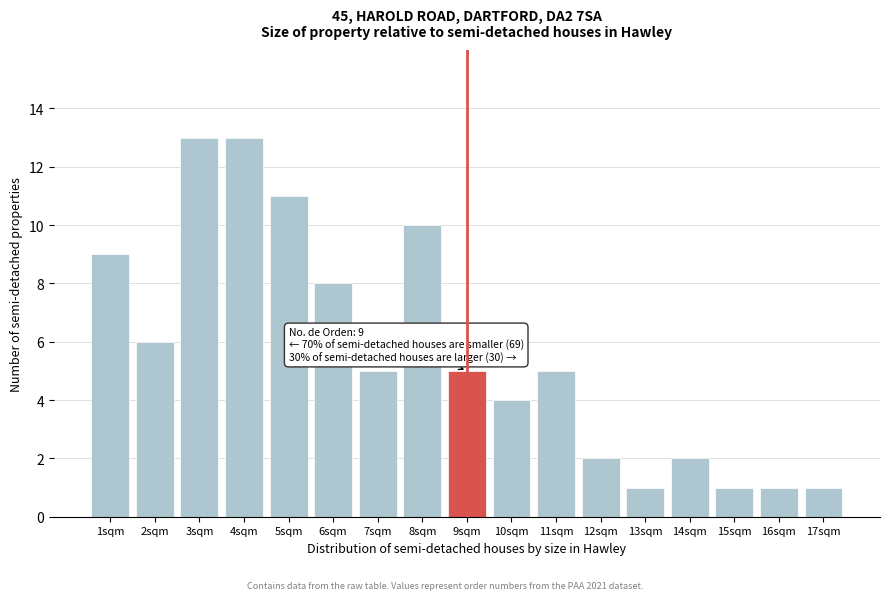

Reading left to right, extract all data points from this chart.

9	6	13	13	11	8	5	10	5	4	5	2	1	2	1	1	1